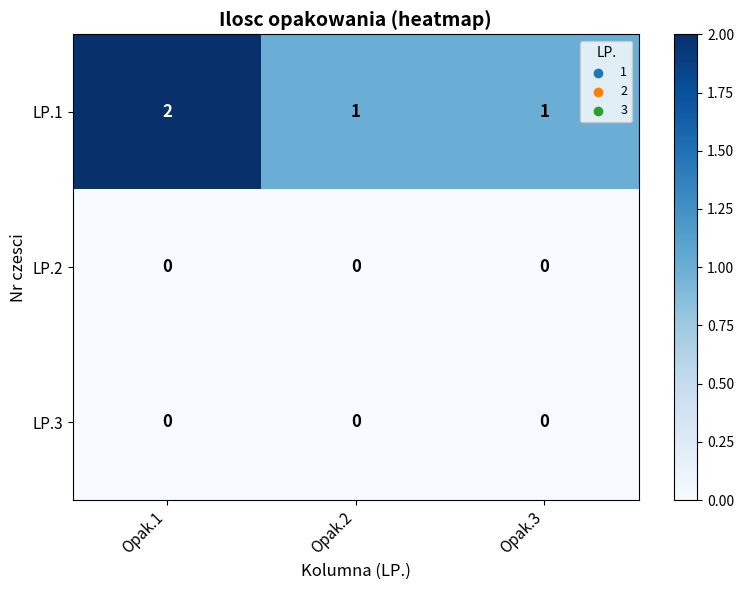

Which series has the widest spread of values?

LP.1